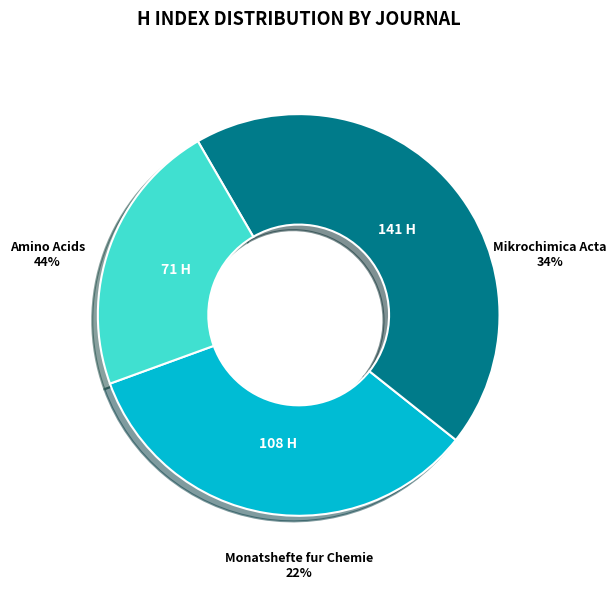

How many slices are in this pie chart?

3